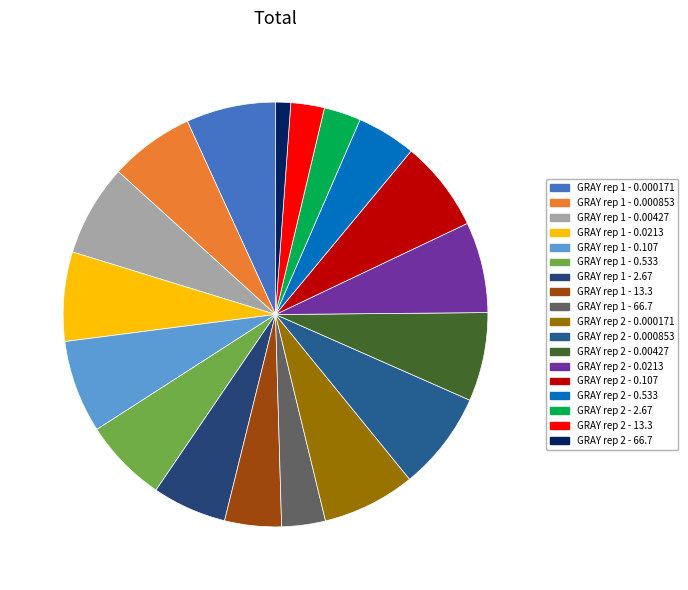

What is the change in value from GRAY rep 1 - 13.3 to GRAY rep 1 - 66.7?

-13.4